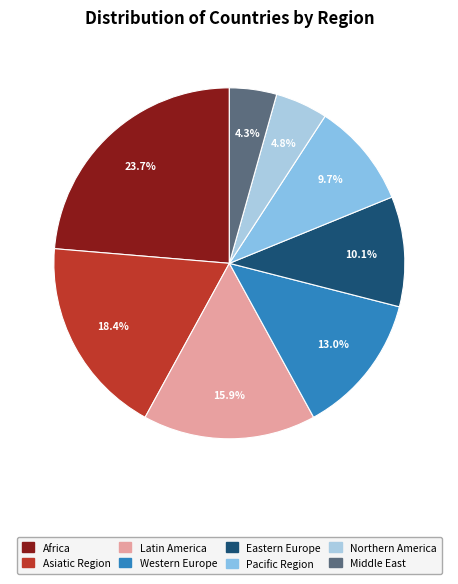

Rank the categories by value from highest to lowest.

Africa, Asiatic Region, Latin America, Western Europe, Eastern Europe, Pacific Region, Middle East, Northern America